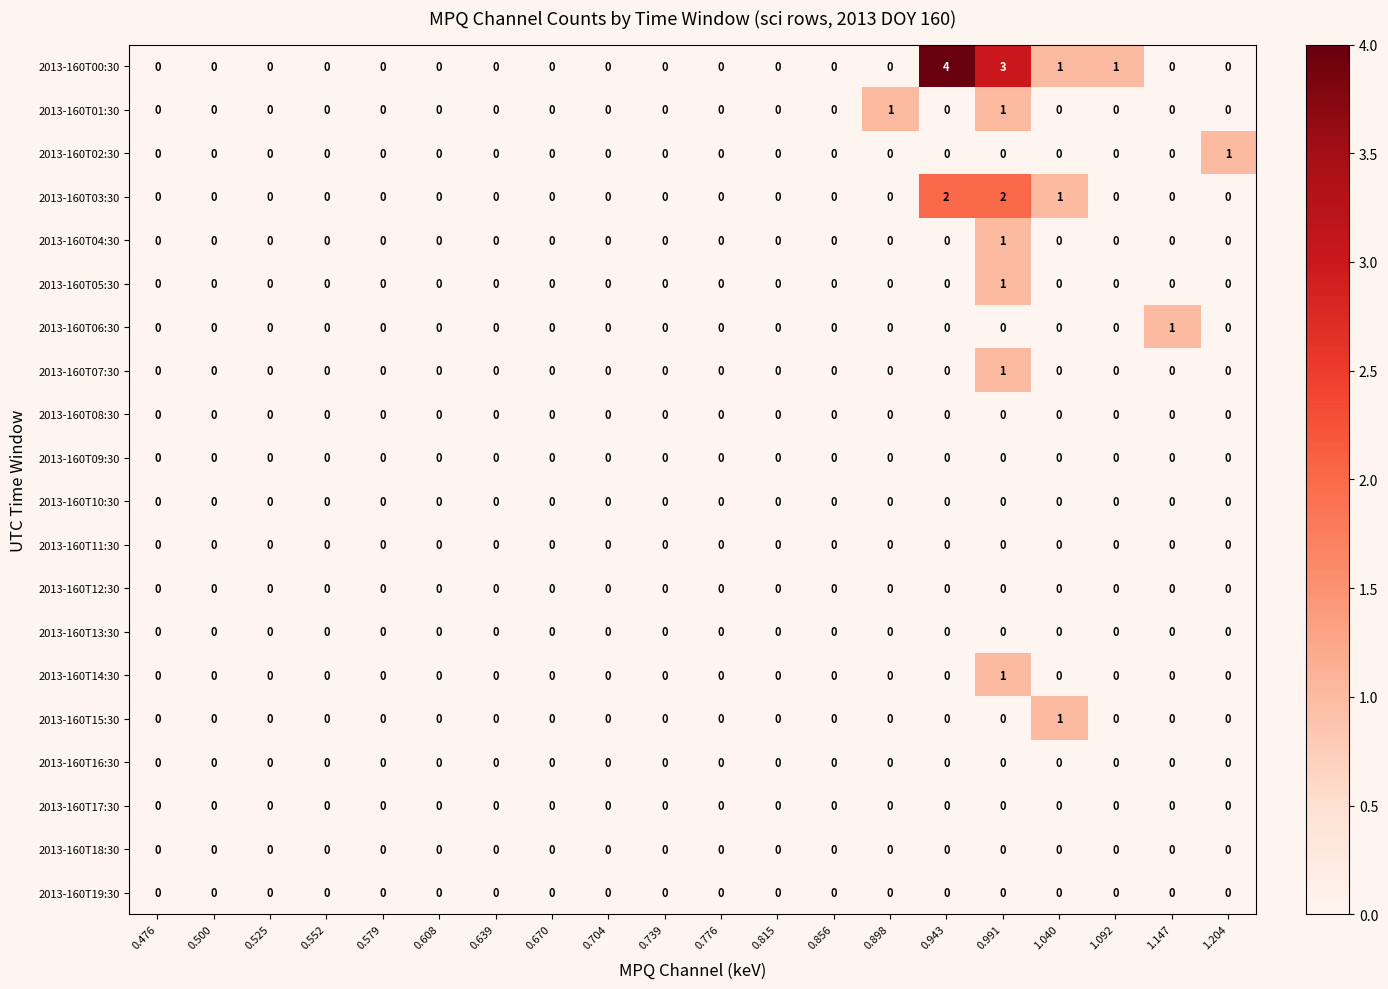

Which label corresponds to the largest value in the chart?

0.943